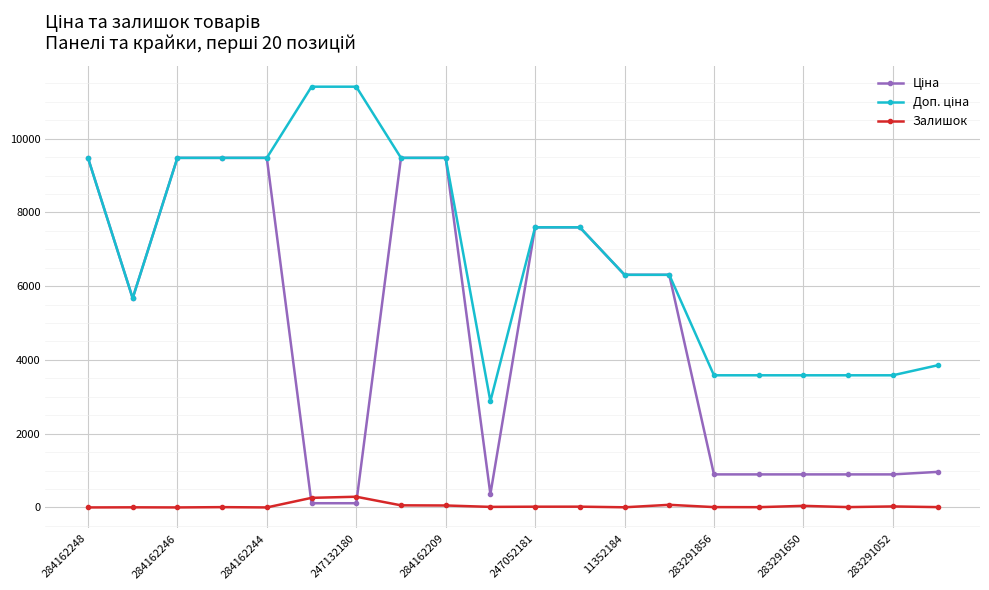

What is the maximum value shown in the chart?

11410.0